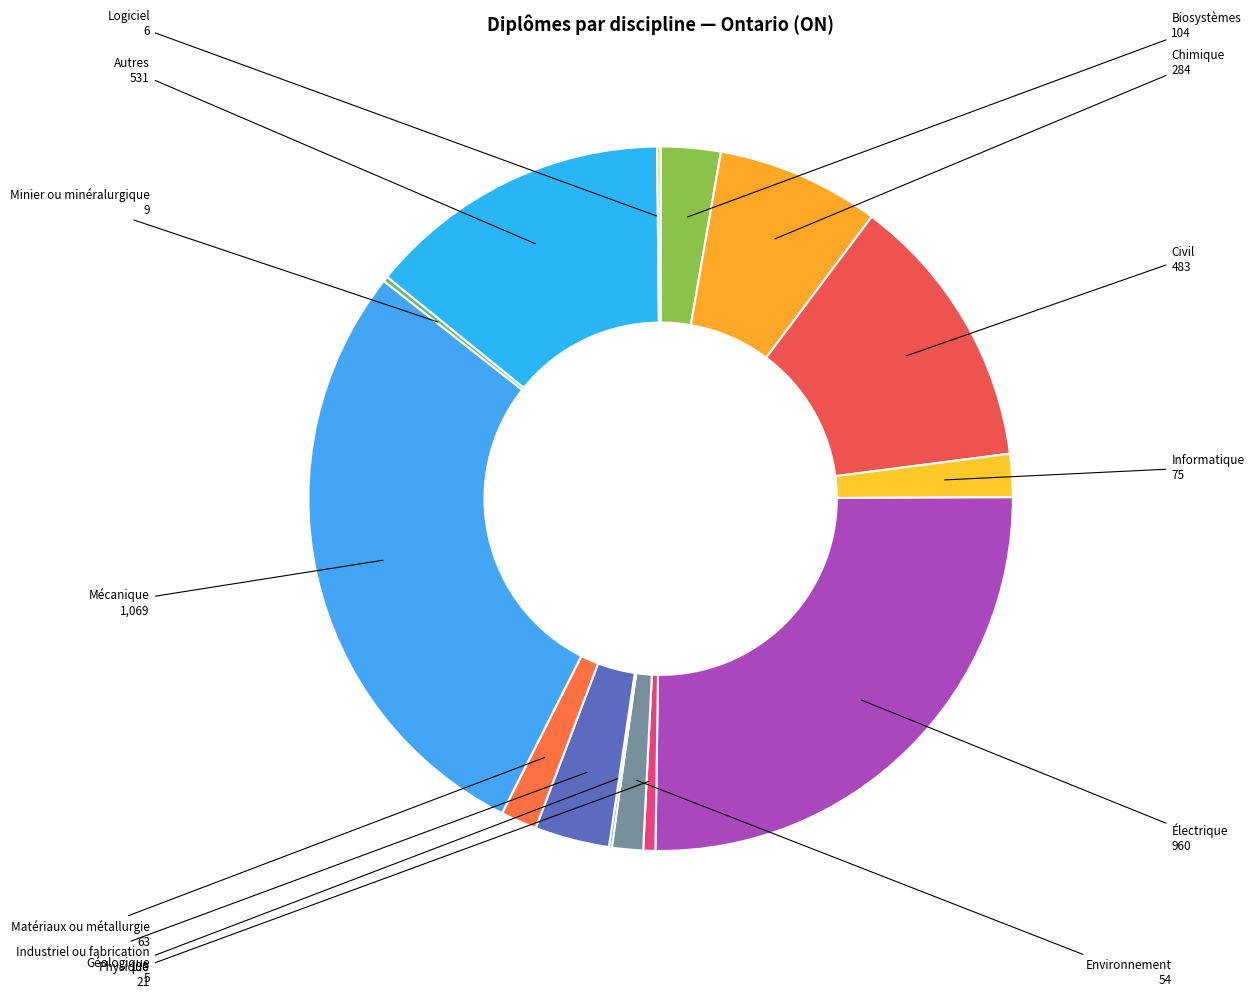

The Informatique slice represents 2% of the pie. True or false?

True